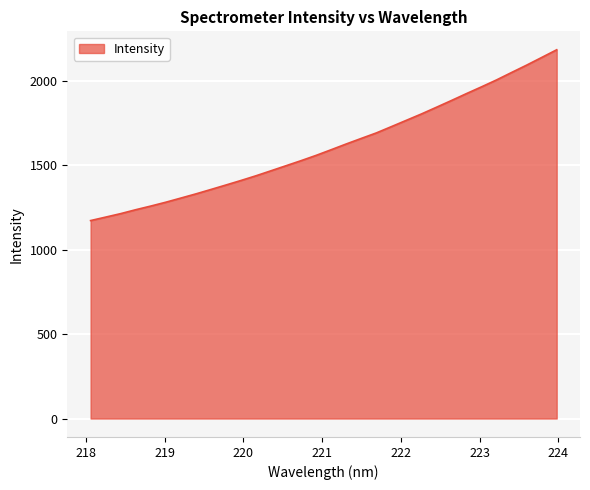

Reading right to left, transcribe all the data shown in this chart.

2182.0	2136.5	2091.2	2047.8	2003.9	1962.9	1923.0	1882.1	1842.1	1802.4	1764.9	1727.4	1690.2	1657.7	1624.9	1590.9	1557.5	1526.2	1496.3	1466.3	1436.7	1408.8	1381.9	1355.5	1329.3	1304.6	1280.0	1257.2	1235.6	1212.5	1191.8	1171.4